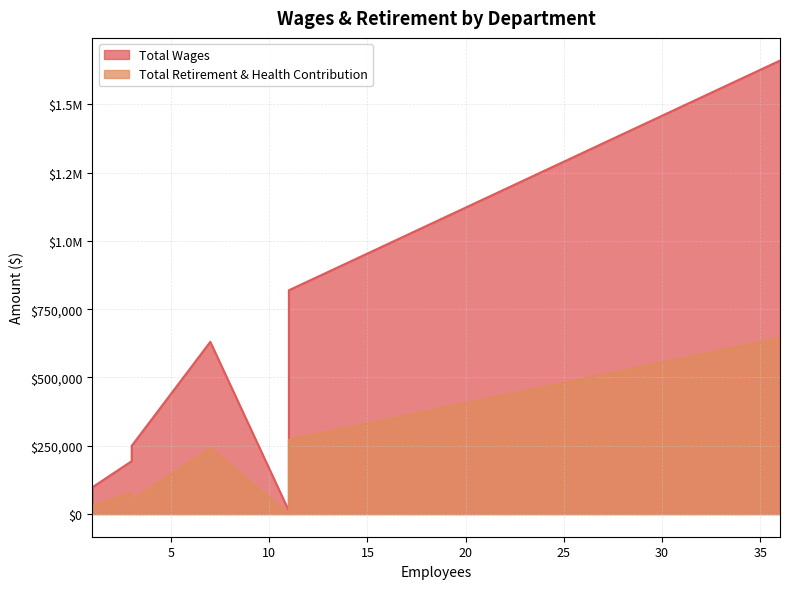

True or false: Total Wages and Total Retirement & Health Contribution cross at least once.

False